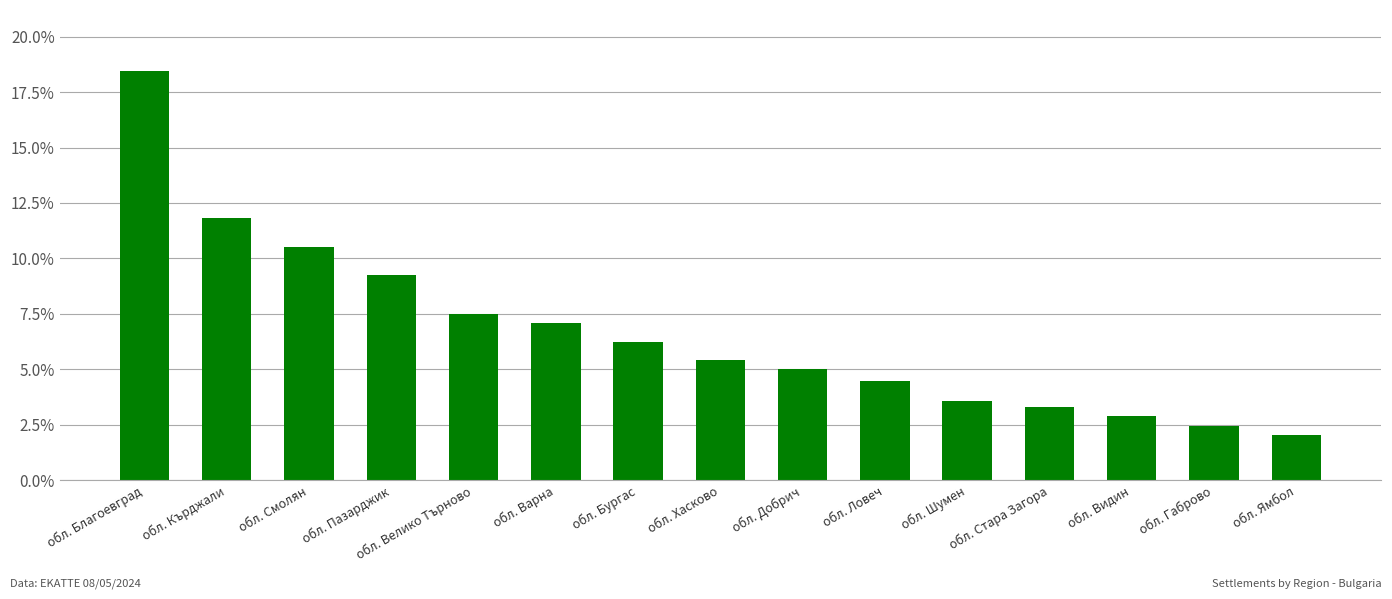

What is the change in value from обл. Смолян to обл. Габрово?

-0.1